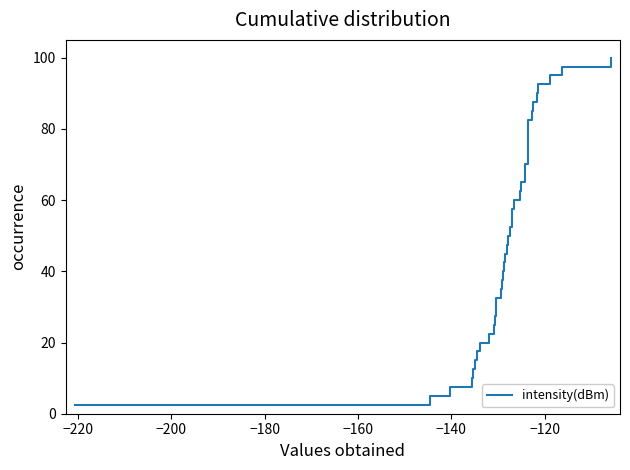

What is the greatest value displayed?

100.0